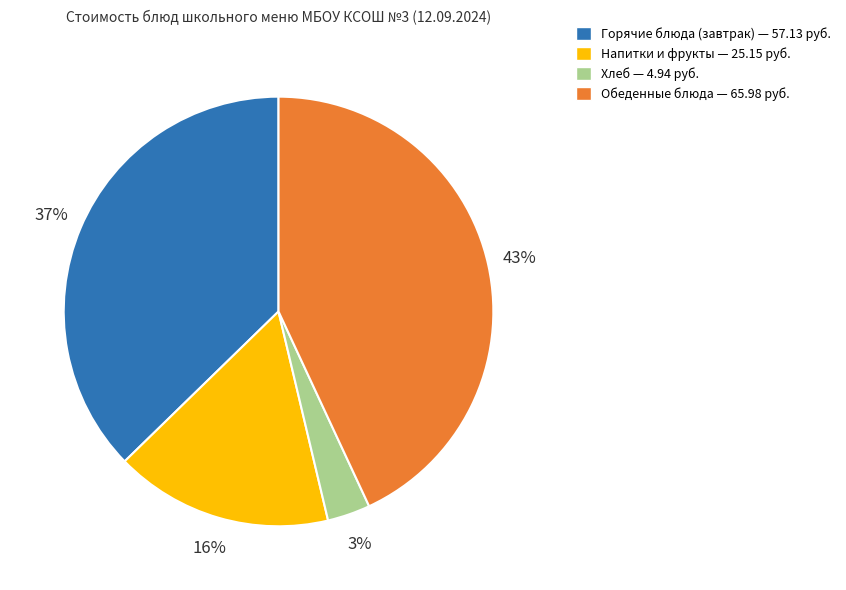

Which category has the biggest portion of the pie?

Обеденные блюда — 65.98 руб.